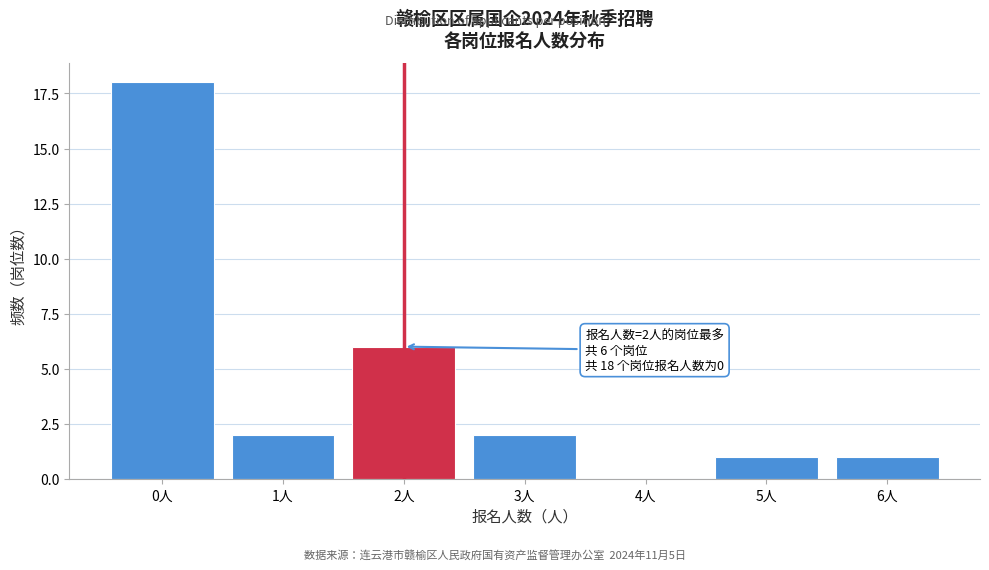

Reading left to right, what are all the values shown in this chart?

0人=18	1人=2	2人=6	3人=2	4人=0	5人=1	6人=1